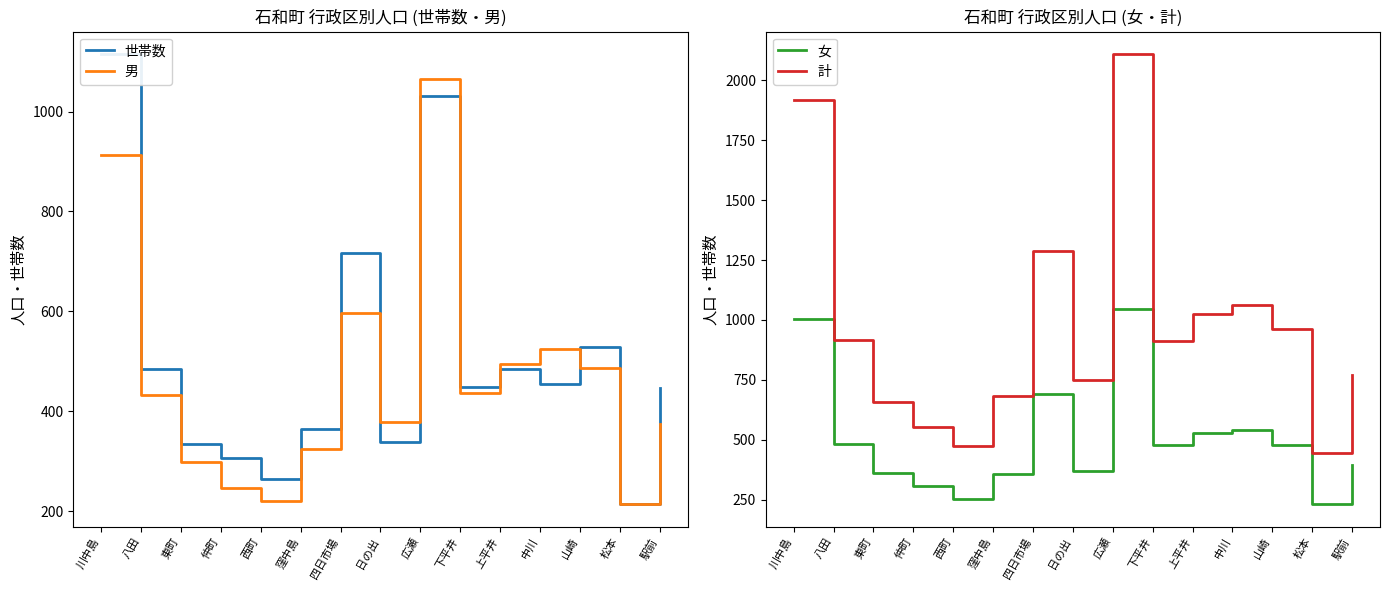

What position from the left is 日の出?

8